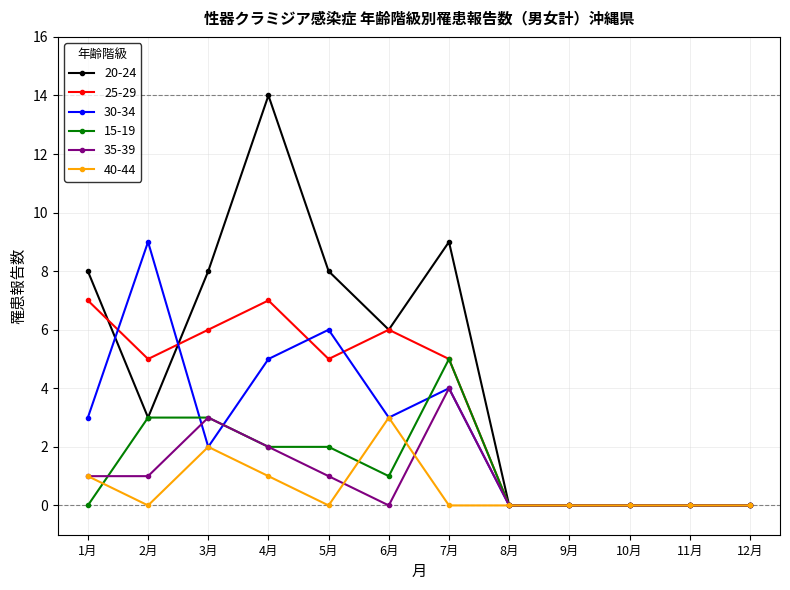

What is the label of the 1st point from the left?

1月